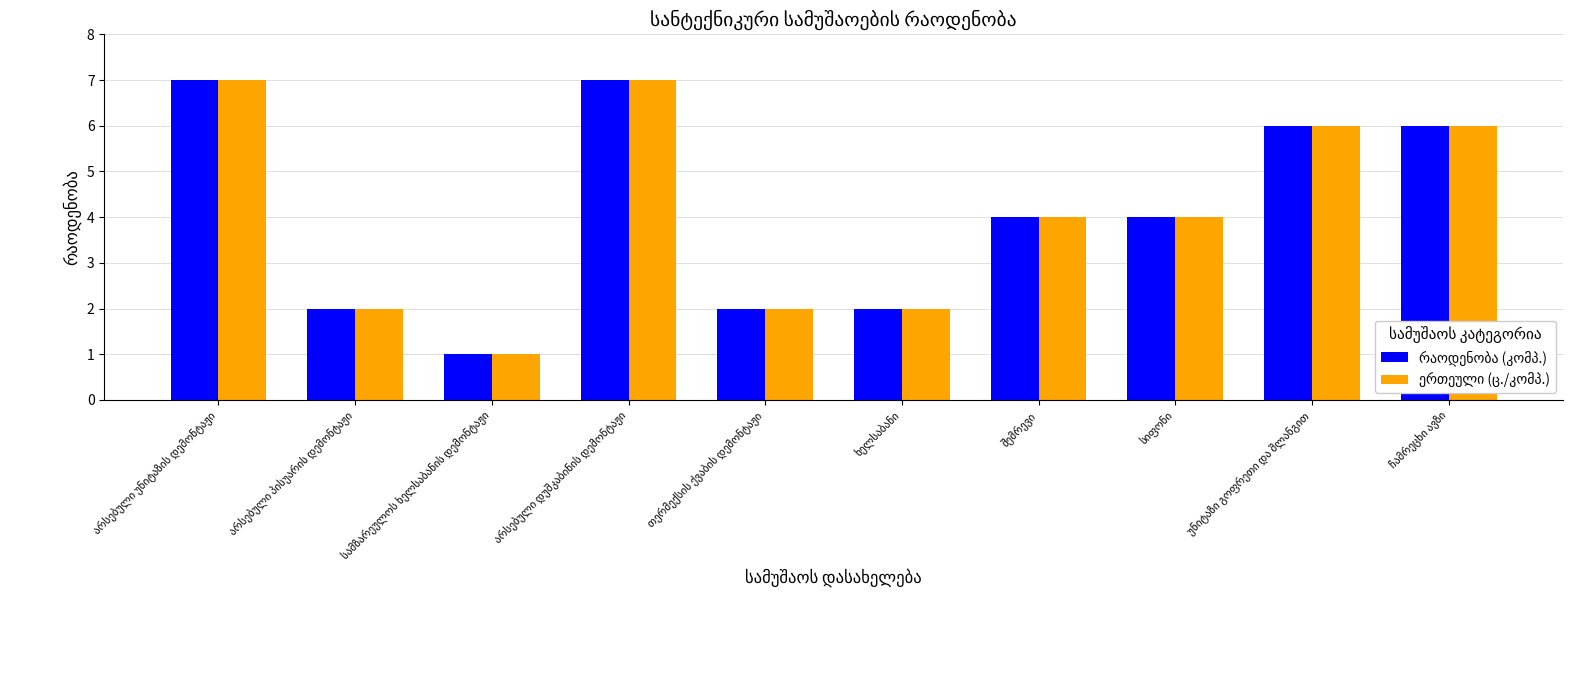

What is the maximum value shown in the chart?

7